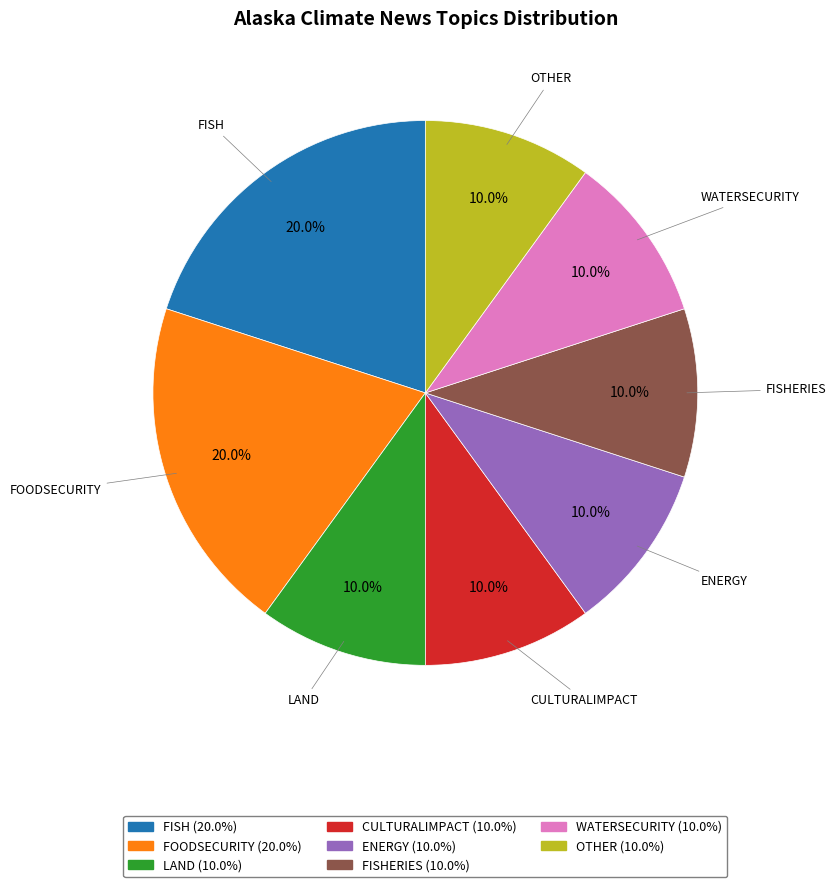

Is there a majority slice in this chart?

No